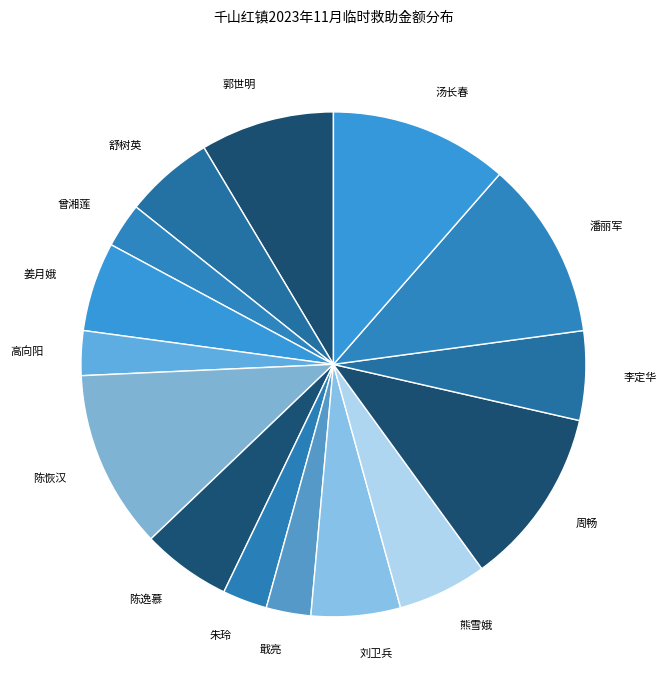

Is it true that 朱玲 is 13% of the pie?

False